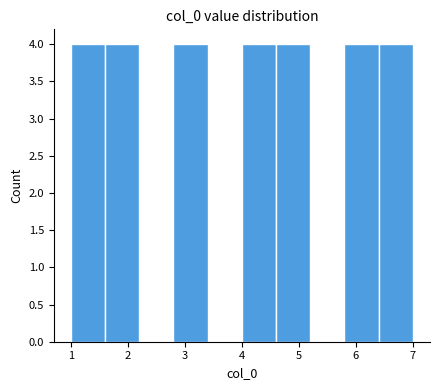

Reading left to right, transcribe this chart: for each bar, give the range it covers on the x-axis and its height. The values are not printed on the chart, so give them approximately, as read against the axis.

1.0 to 1.6: 4
1.6 to 2.2: 4
2.2 to 2.8: 0
2.8 to 3.4: 4
3.4 to 4.0: 0
4.0 to 4.6: 4
4.6 to 5.2: 4
5.2 to 5.8: 0
5.8 to 6.4: 4
6.4 to 7.0: 4